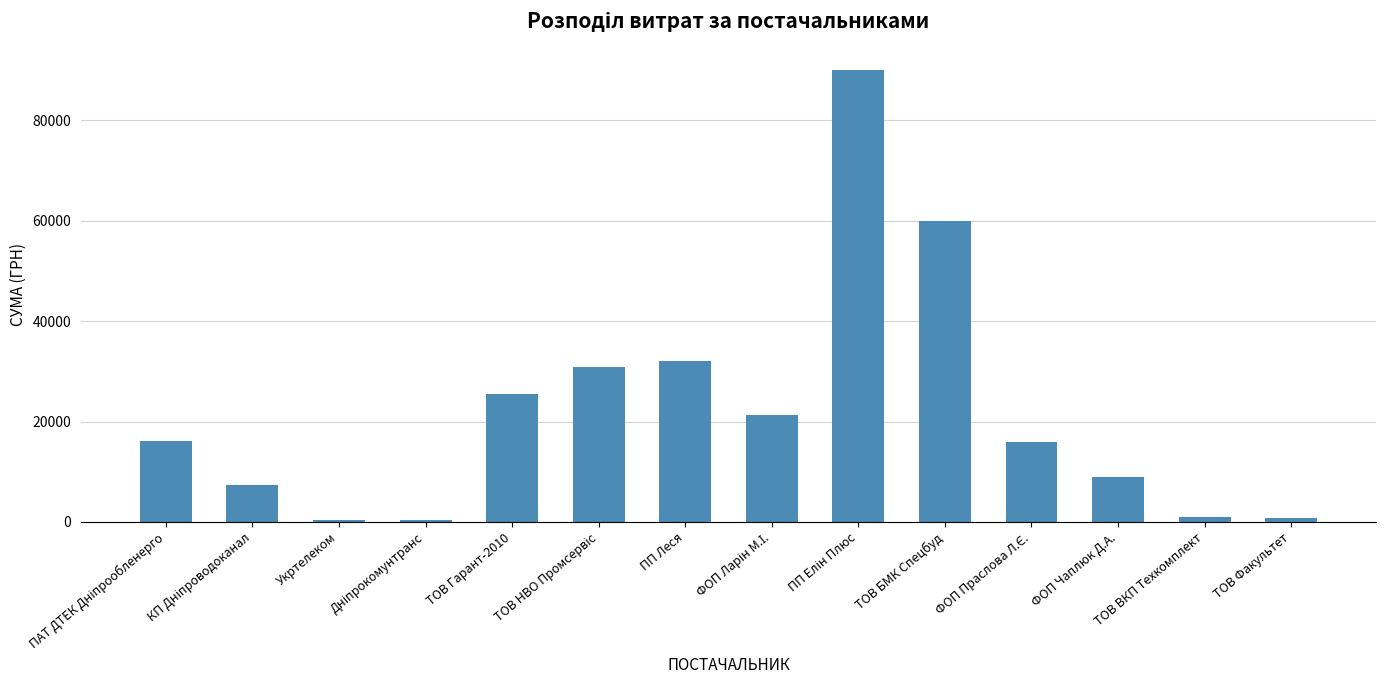

What position from the right is ТОВ БМК Спецбуд?

5